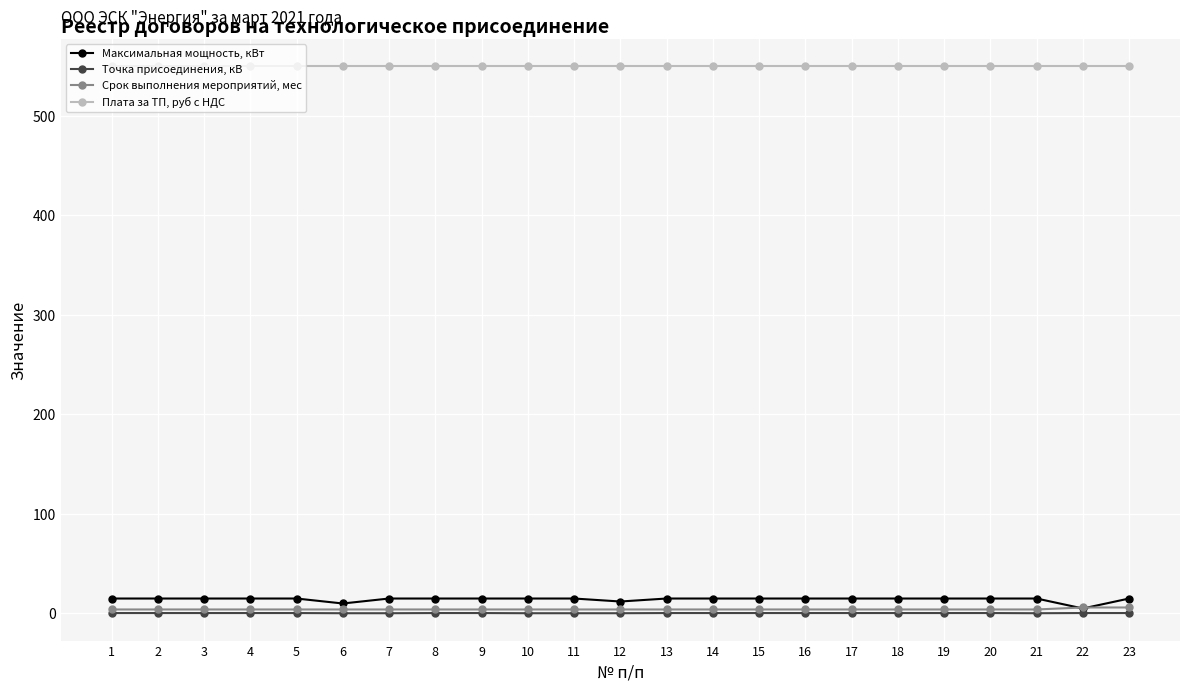

What is the difference between the maximum and minimum values in the Точка присоединения, кВ series?

0.2